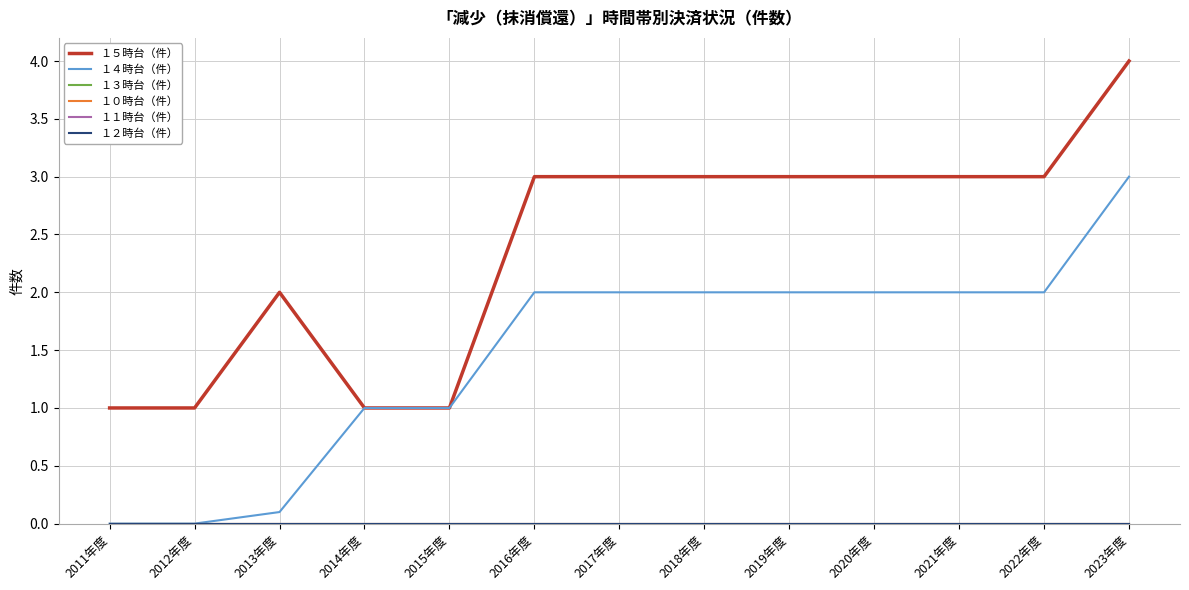

The value of １５時台（件） at 2018年度 is 5.2. True or false?

False